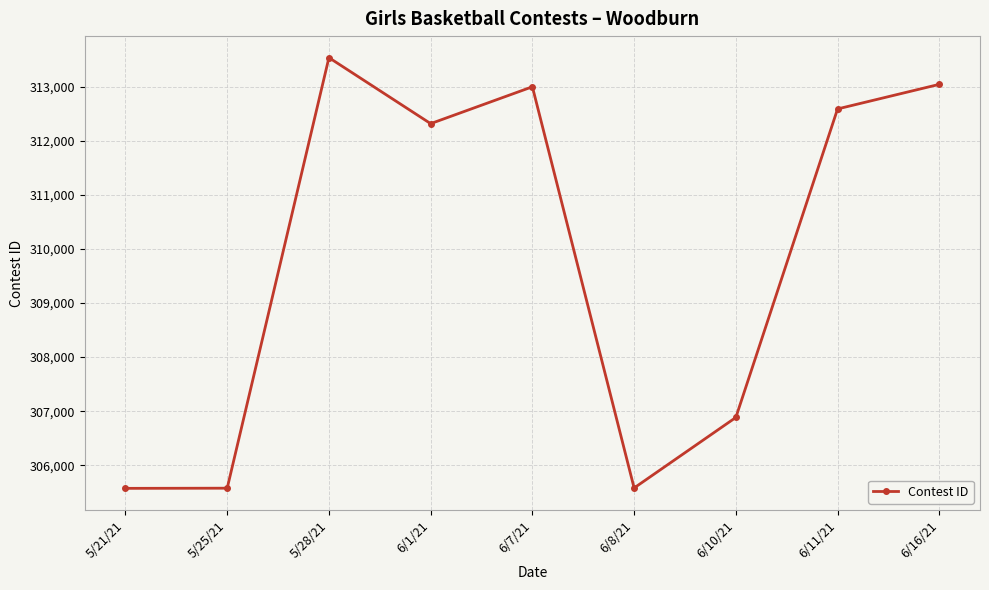

Count the number of data series in this chart.

1